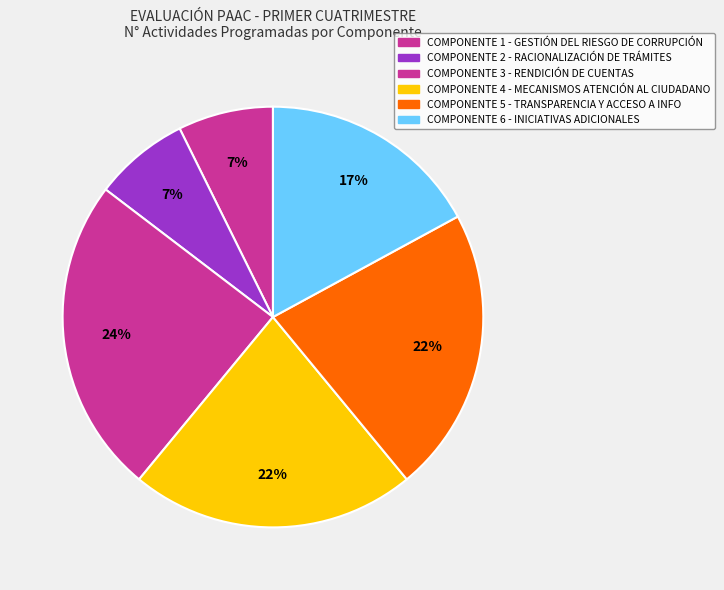

How many slices are in this pie chart?

6